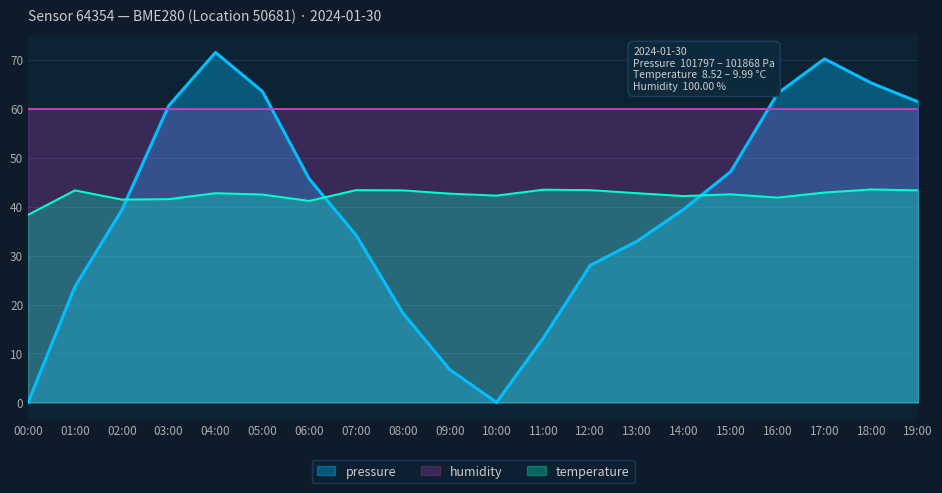

What position from the right is 01:00?

19